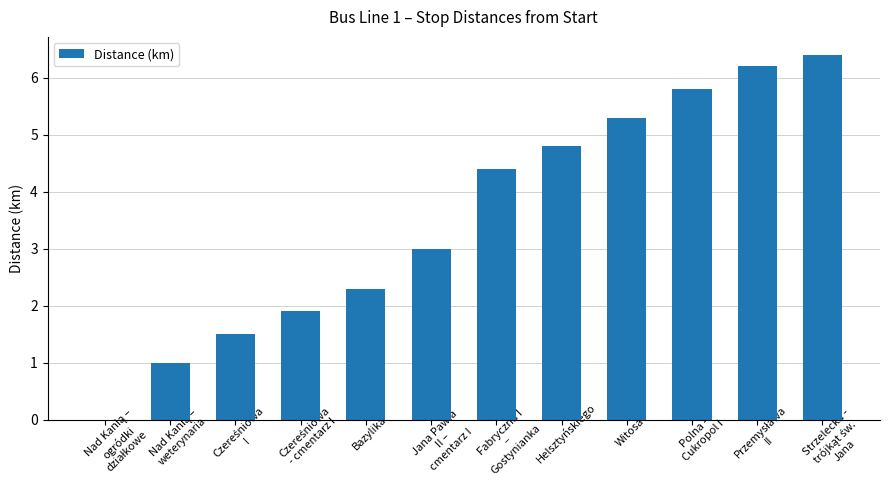

What is the sum of all values?

42.6